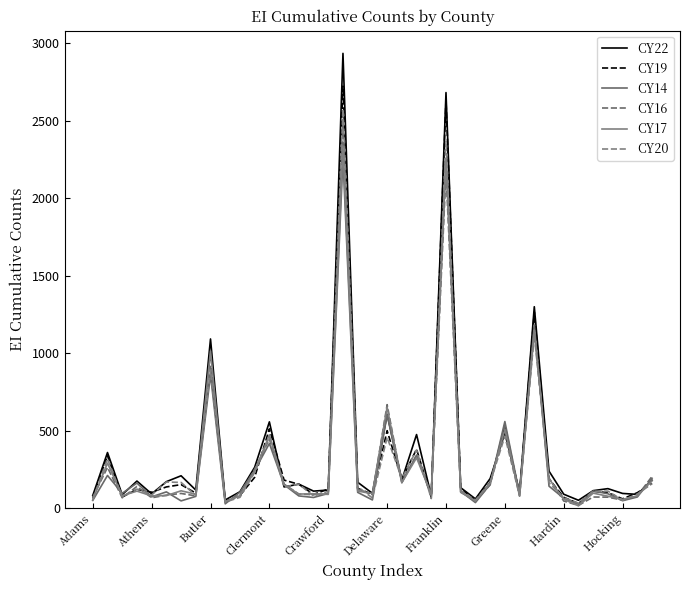

What is the value of the CY19 point at the 31st from the left?

1265